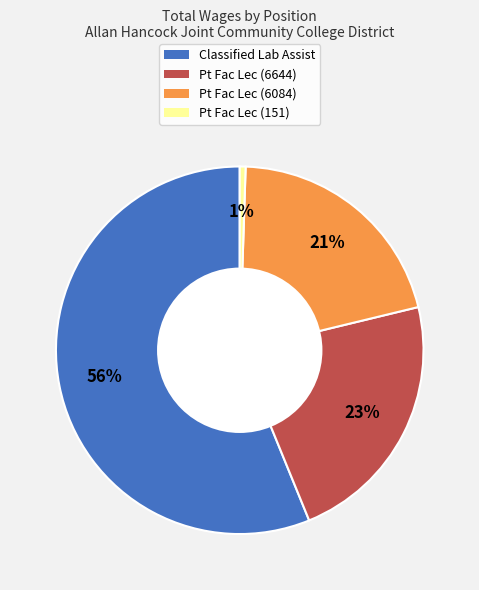

Which has a higher value, Pt Fac Lec (6644) or Pt Fac Lec (151)?

Pt Fac Lec (6644)